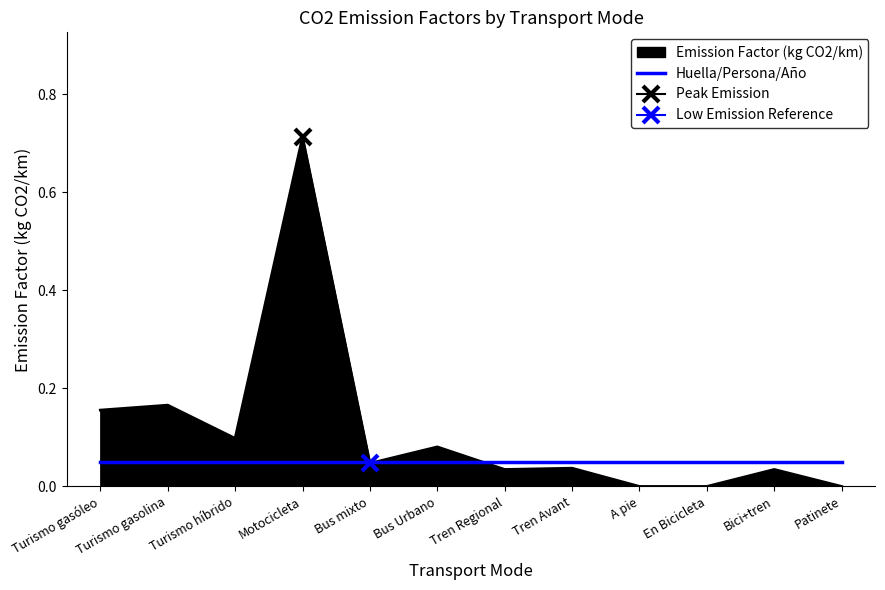

Which category has the highest value across all series?

Motocicleta